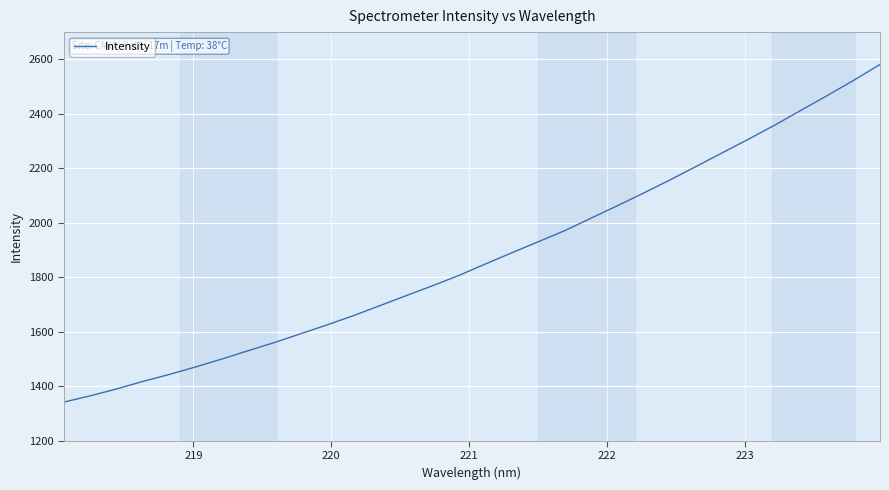

What is the difference between the maximum and minimum values?

1239.4